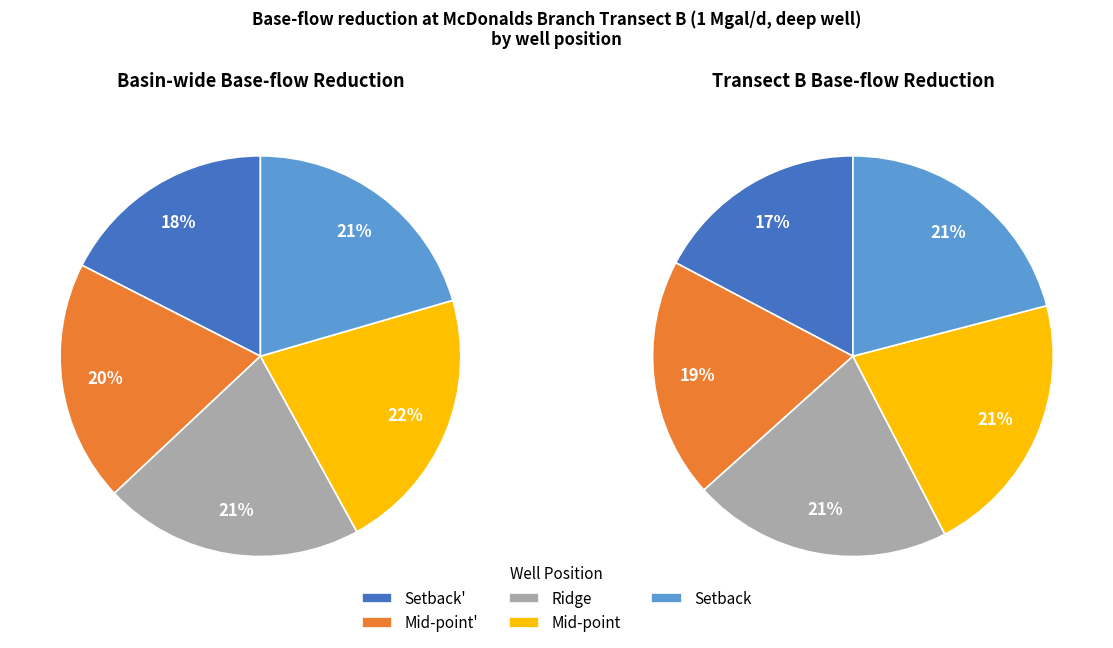

Is Setback' the majority of the pie?

No